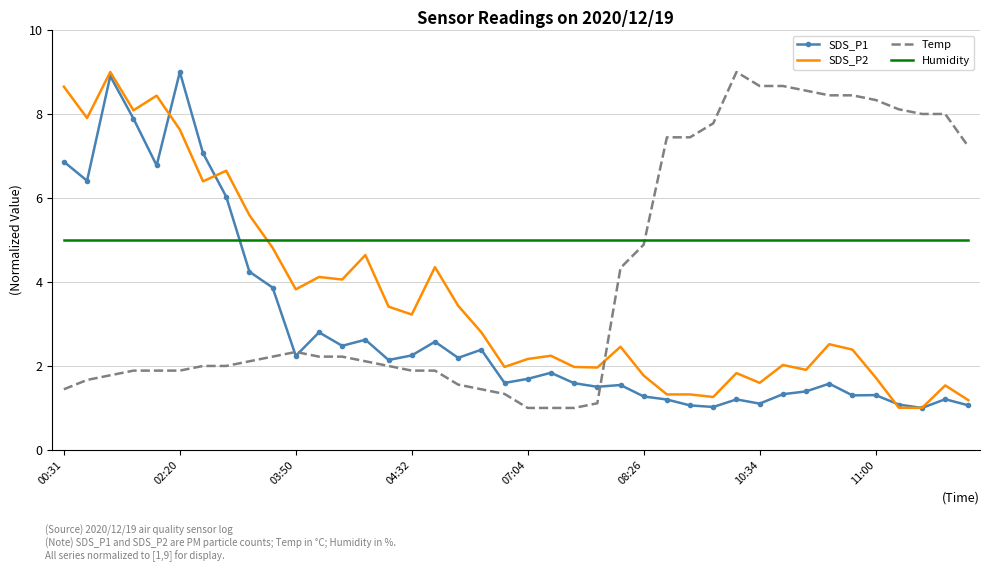

List the series in order of their overall mean, highest first.

Humidity, Temp, SDS_P2, SDS_P1